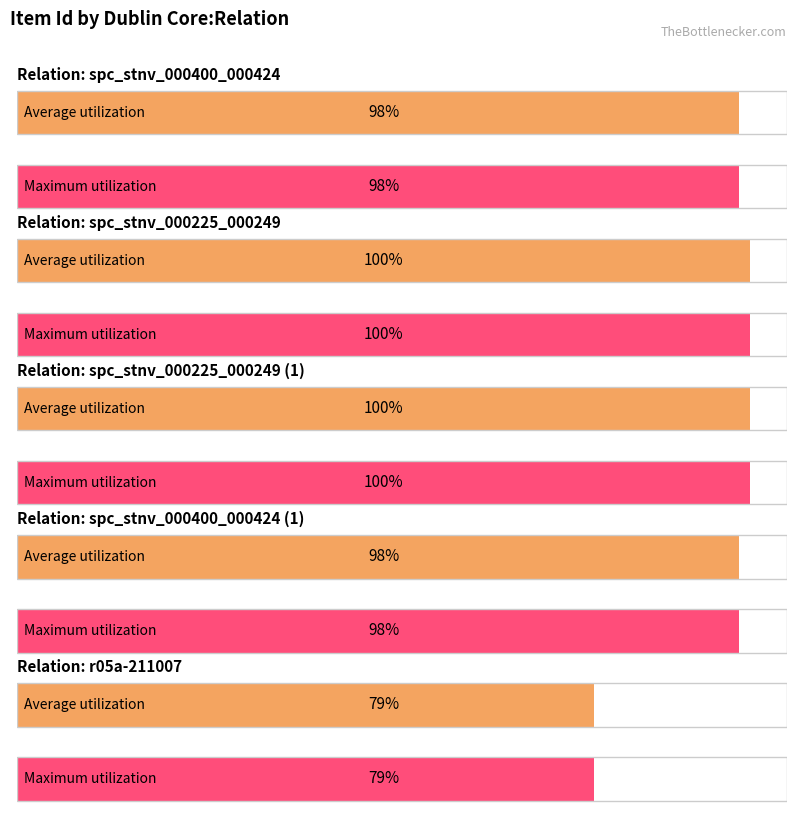

What are all the series names shown in the legend?

Average utilization, Maximum utilization